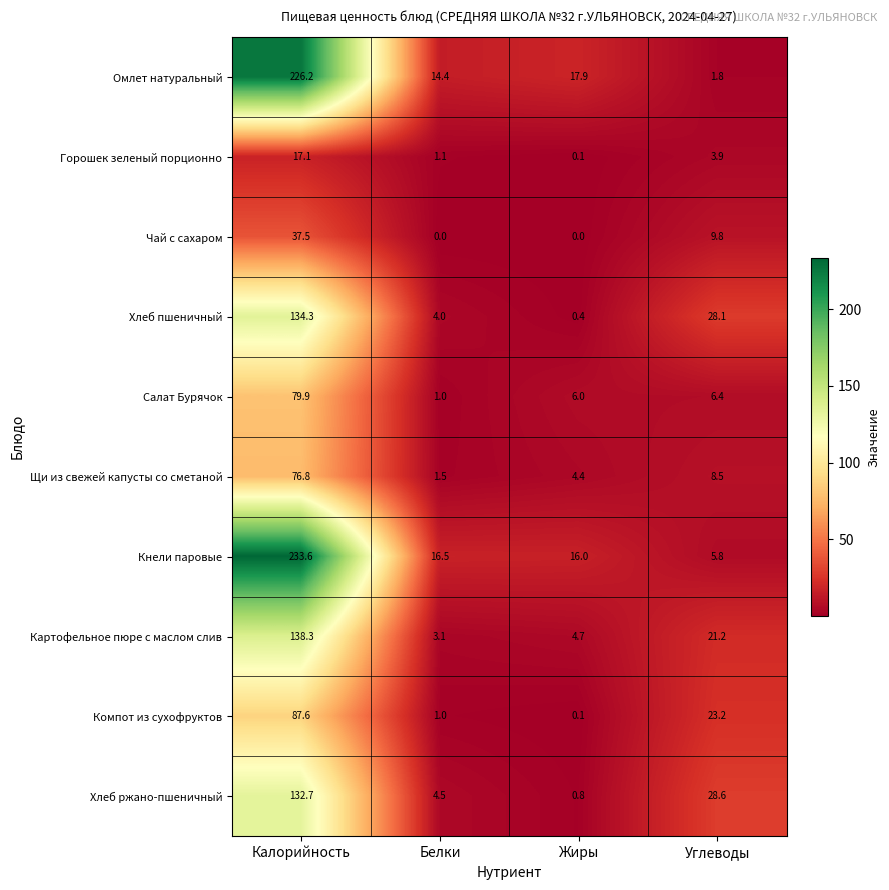

How many data points in Кнели паровые are less than 16?

1